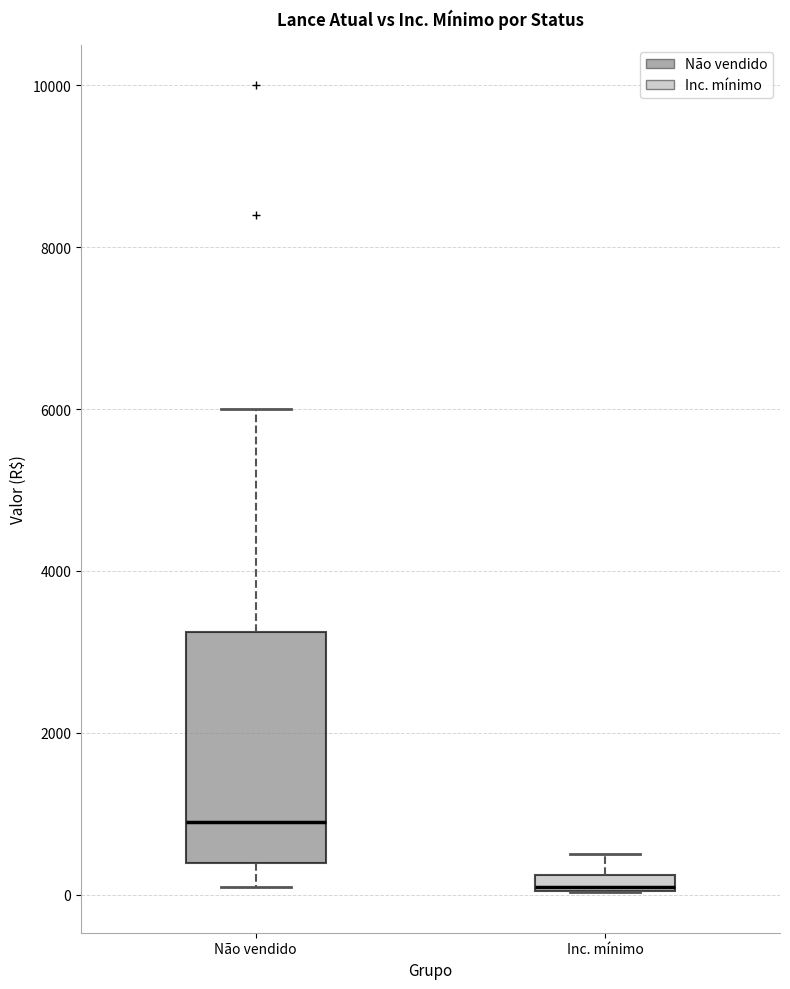

Which box has the highest median line?

Não vendido